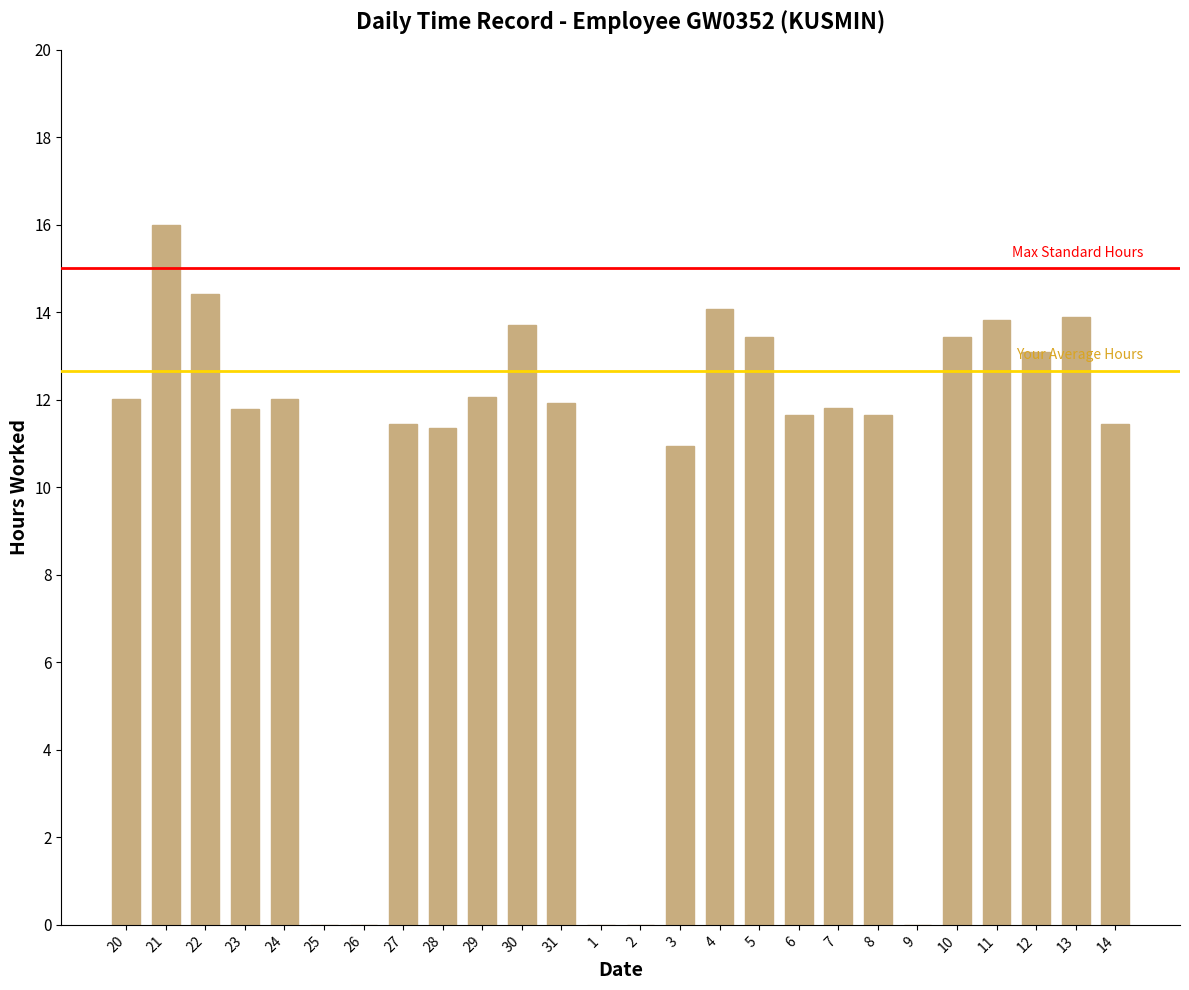

Where is the data nearest to the value 7?

3